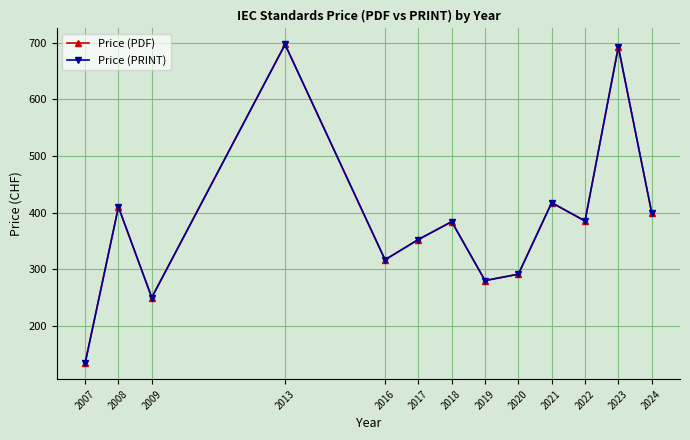

Does the chart have visible grid lines?

Yes